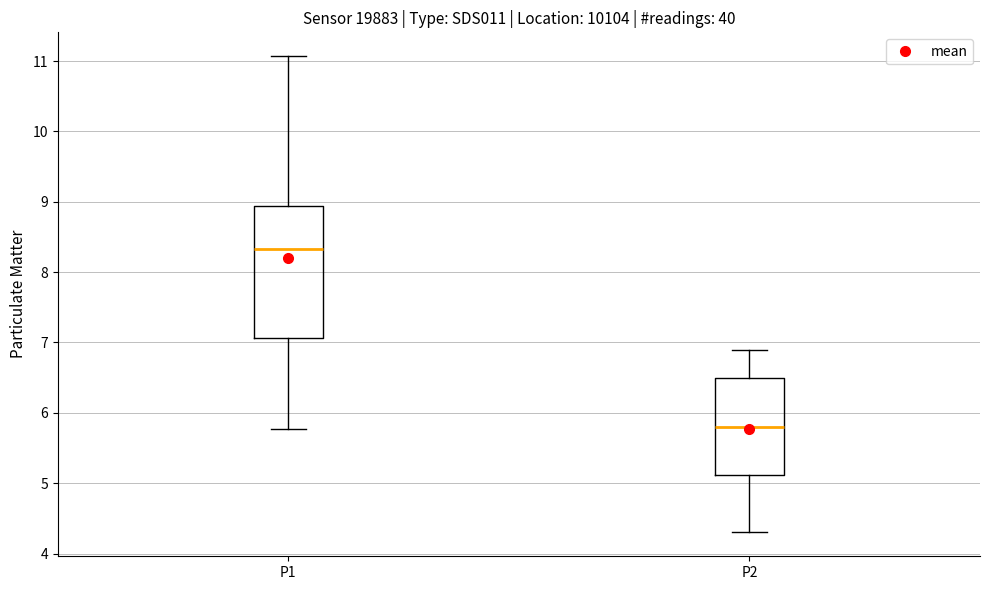

Which box is the tallest, from its lower edge to its upper edge?

P1